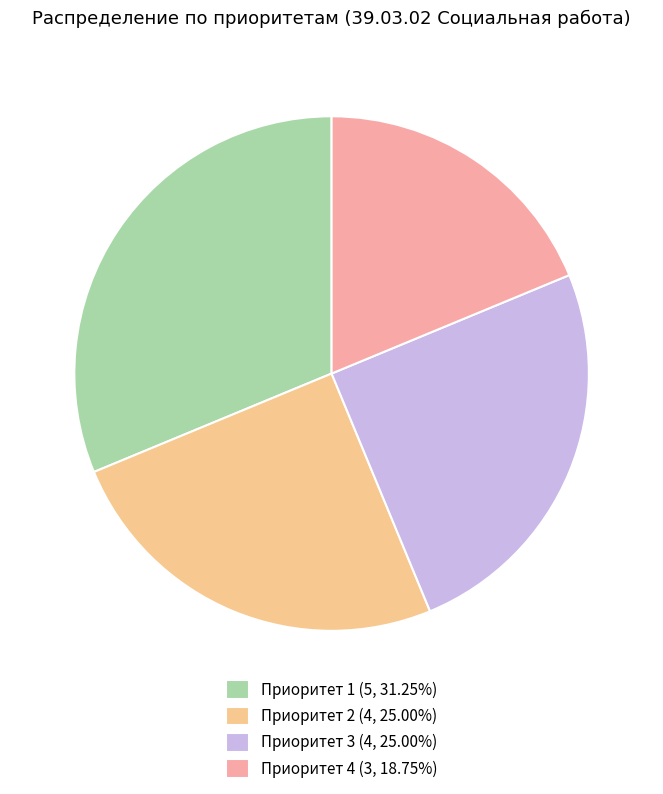

What is the ratio of the value at Приоритет 1 (5, 31.25%) to the value at Приоритет 4 (3, 18.75%)?

1.7